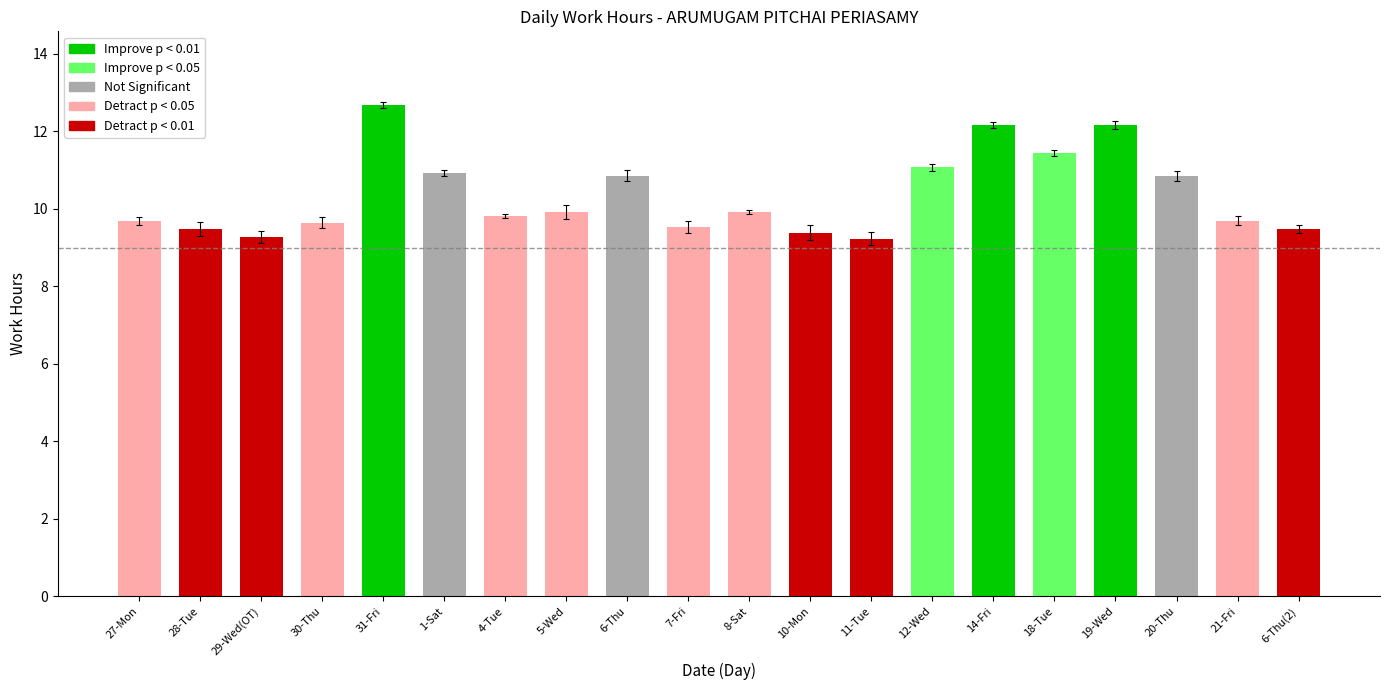

How many distinct data groups are displayed?

1